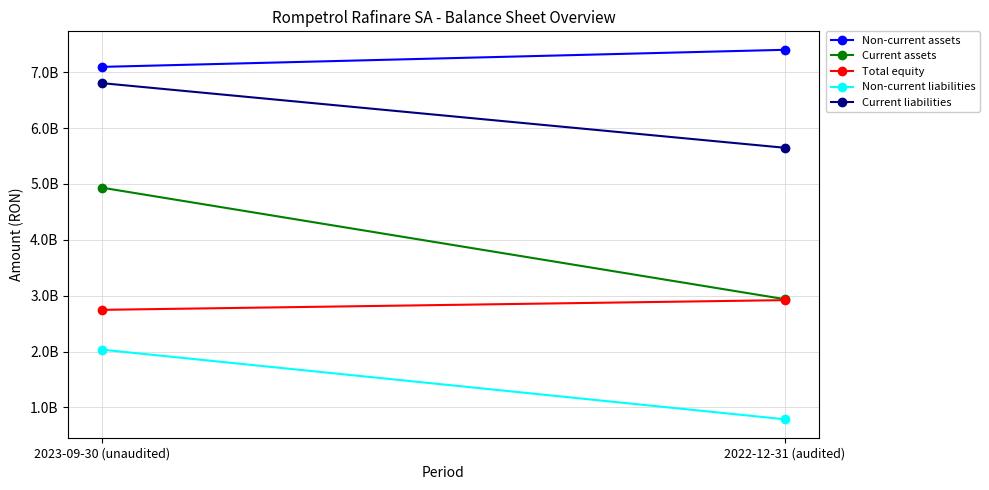

At how many categories does at least one series exceed 4597351265?

2